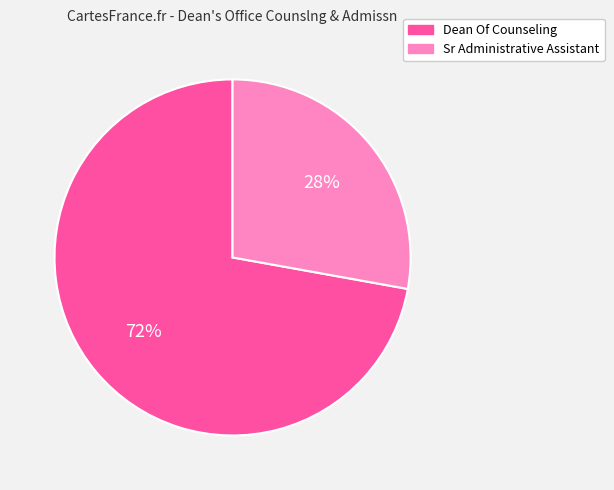

Count the number of slices in the pie.

2